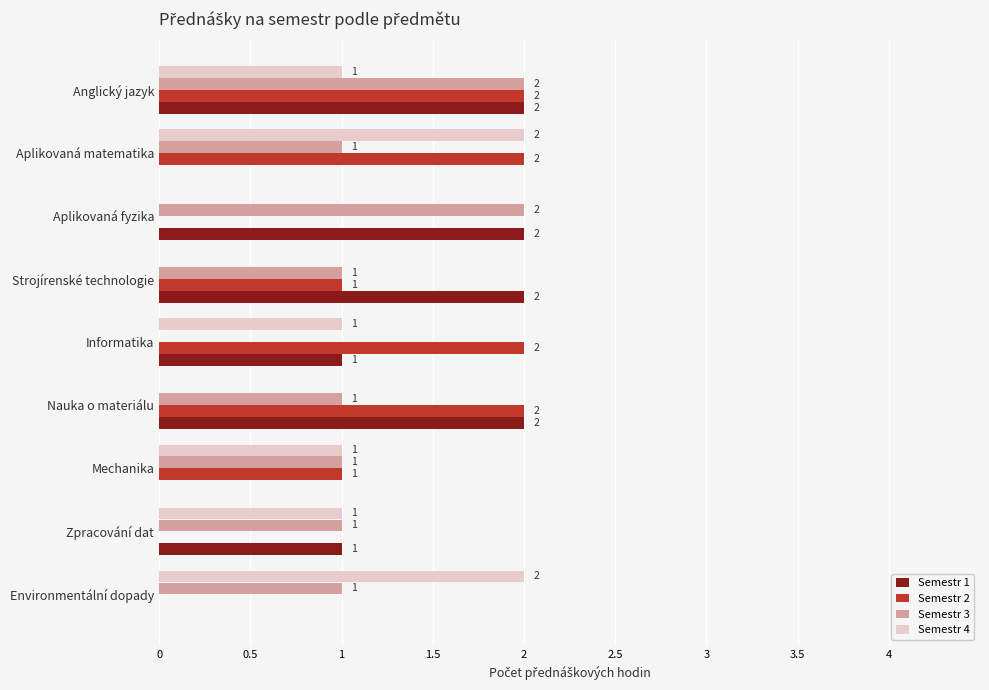

How many Semestr 1 values are between 0 and 2?

9